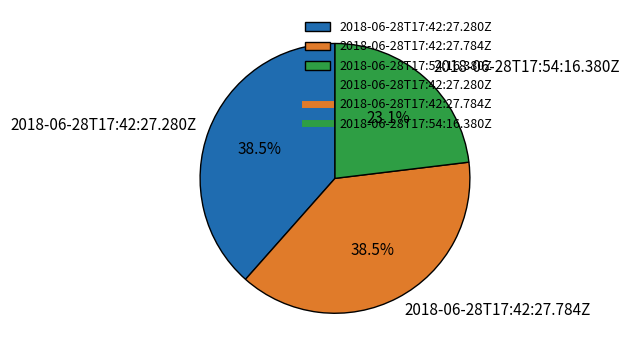

Between 2018-06-28T17:54:16.380Z and 2018-06-28T17:42:27.280Z, which is larger?

2018-06-28T17:42:27.280Z